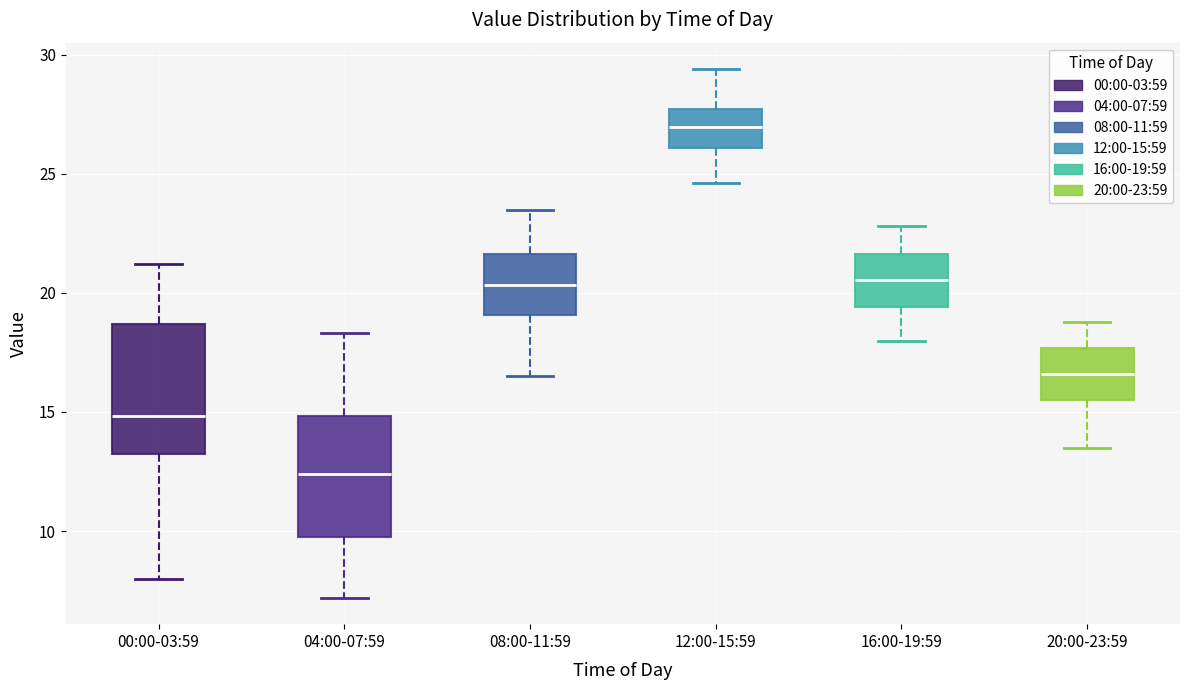

Which box's median line is the highest?

12:00-15:59